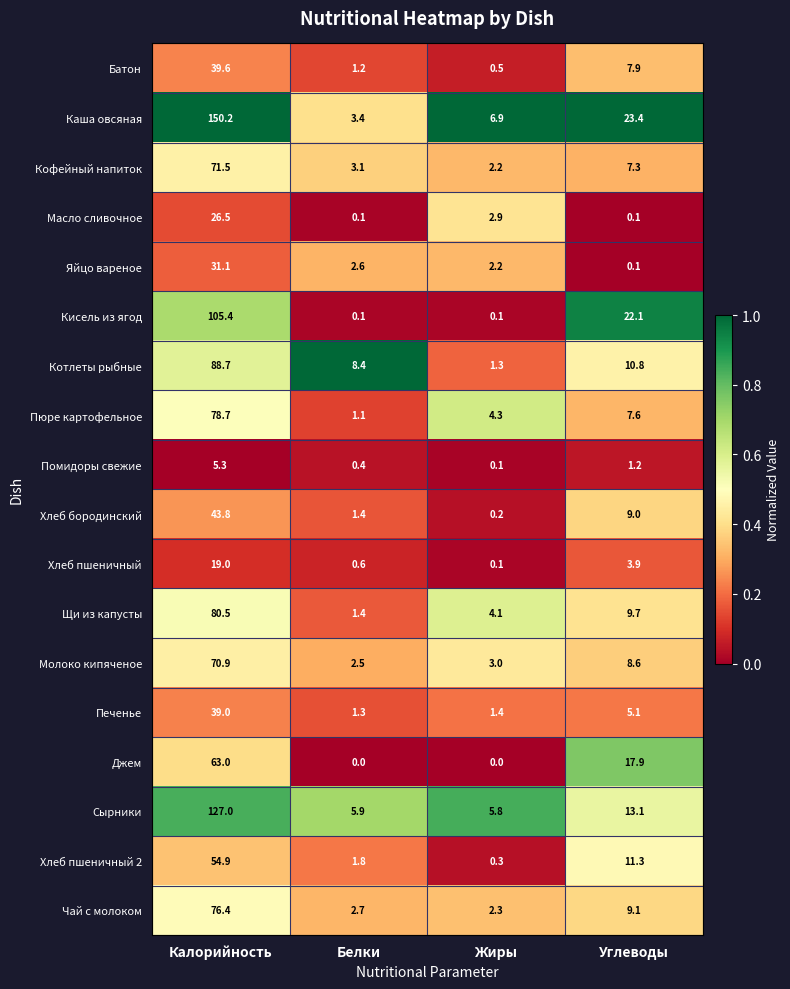

What is the difference between the maximum and minimum values in the Хлеб пшеничный series?

18.9